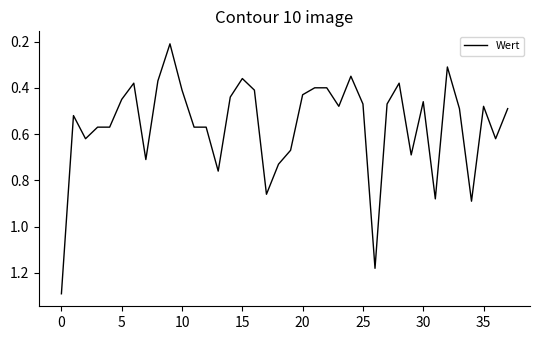

What is the maximum value shown in the chart?

1.3